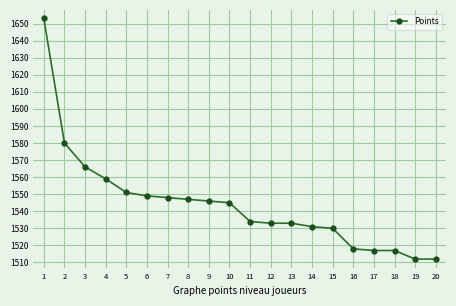

Reading left to right, transcribe all the data shown in this chart.

1=1653	2=1580	3=1566	4=1559	5=1551	6=1549	7=1548	8=1547	9=1546	10=1545	11=1534	12=1533	13=1533	14=1531	15=1530	16=1518	17=1517	18=1517	19=1512	20=1512